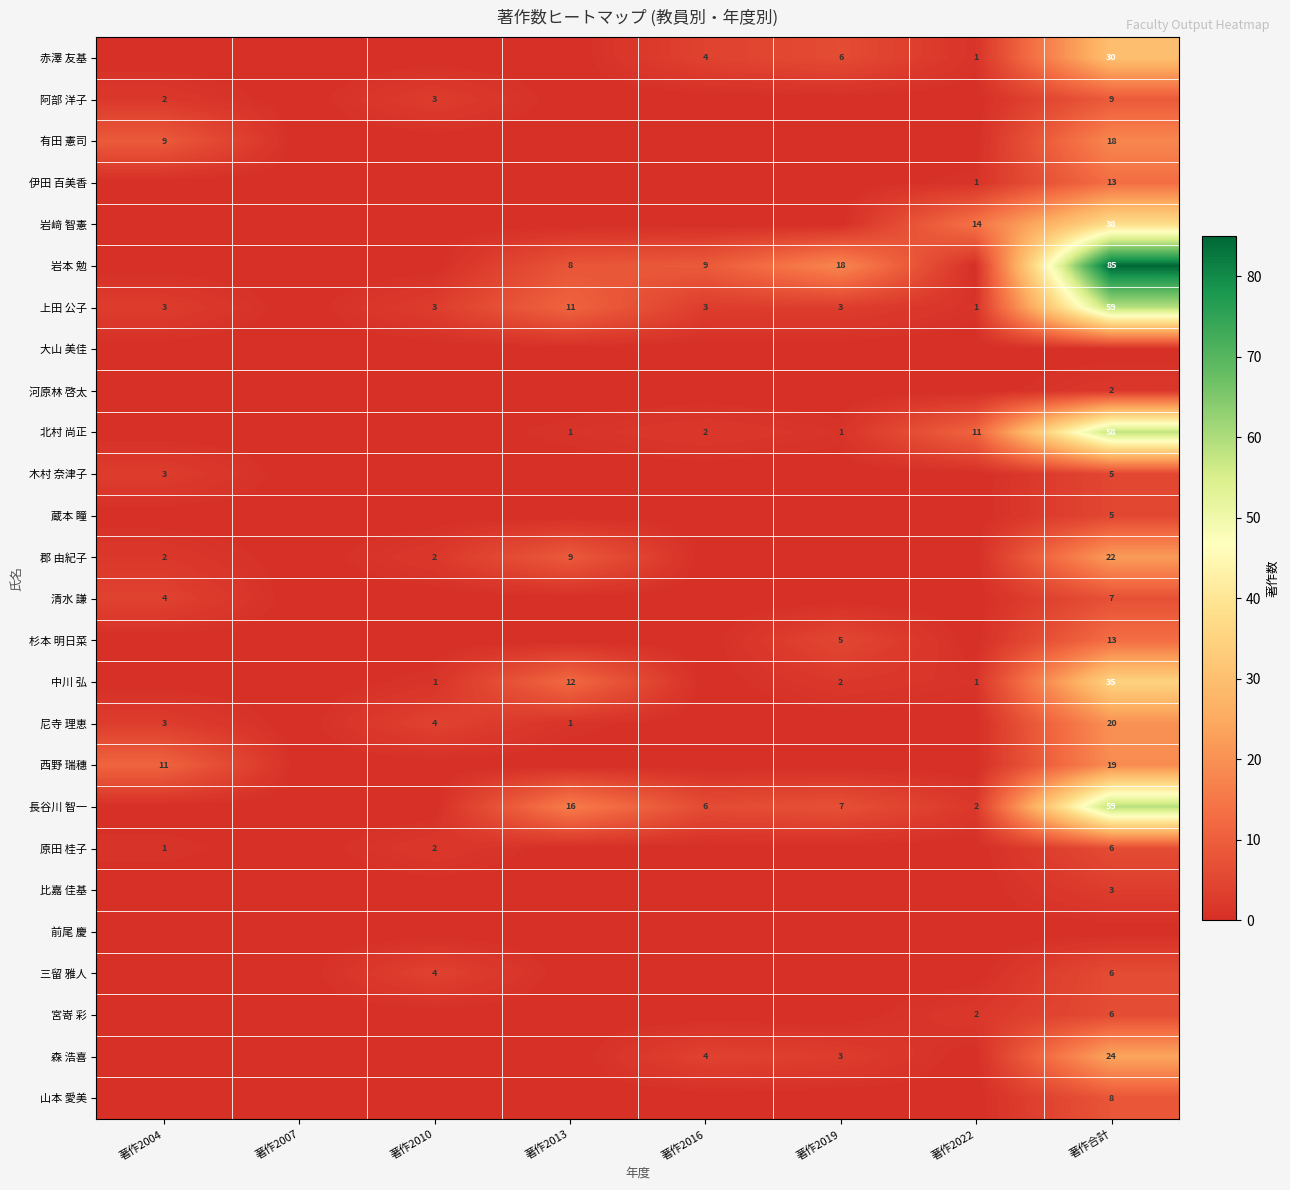

The 岩本 勉 series shows 26 at 著作2019. True or false?

False